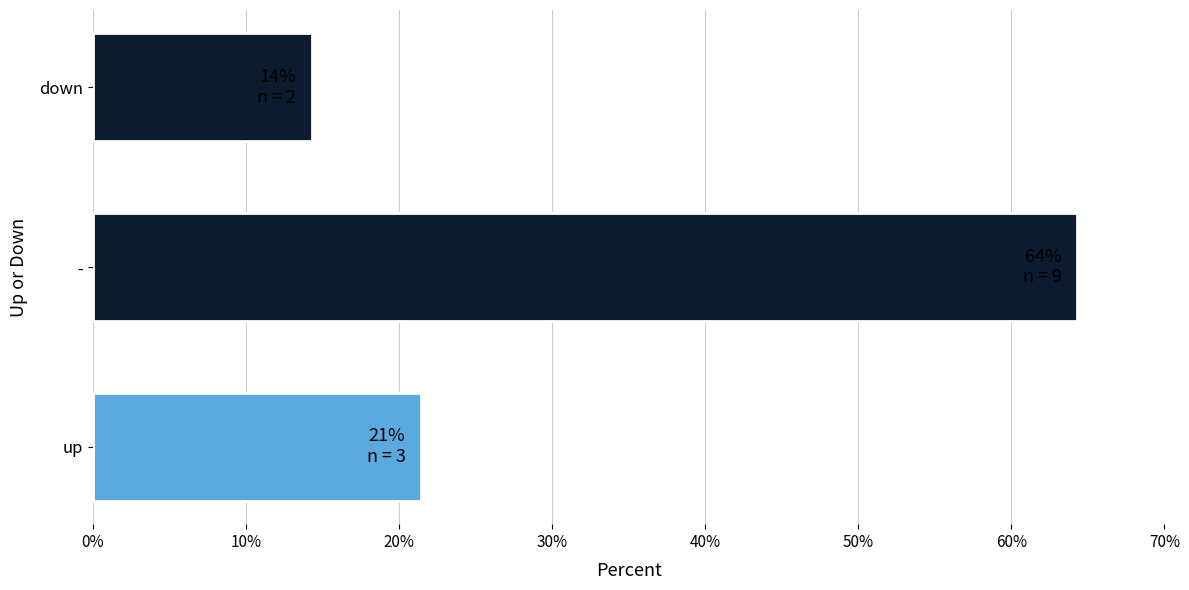

Are the bars grouped side by side (vs. stacked)?

No